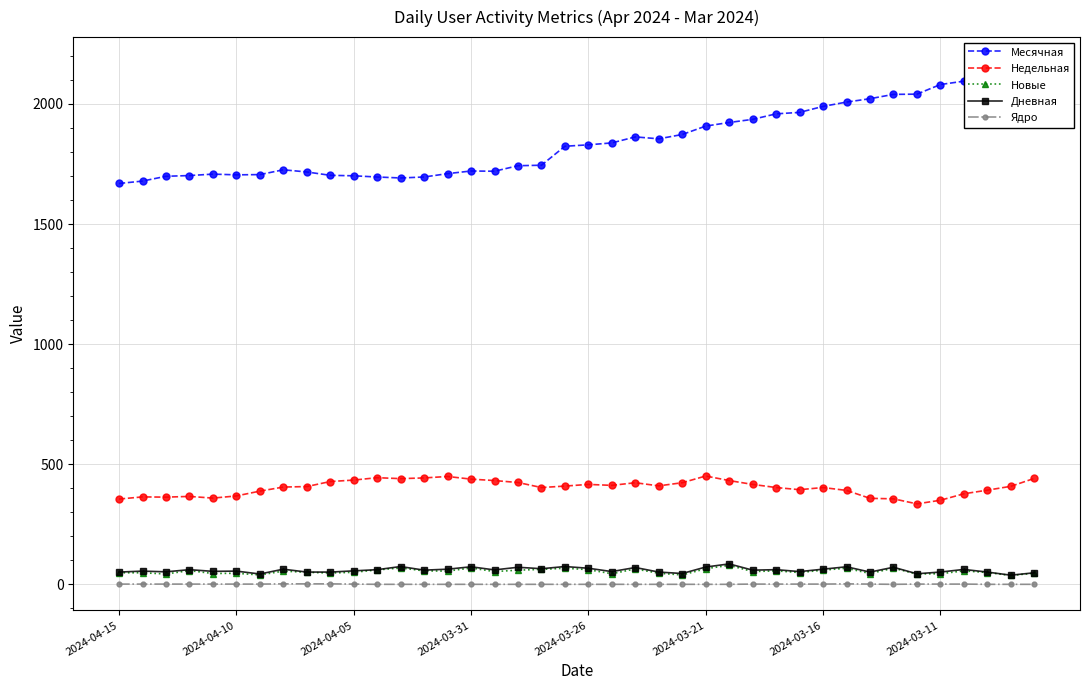

True or false: Дневная has more than 0 interior local peaks.

True